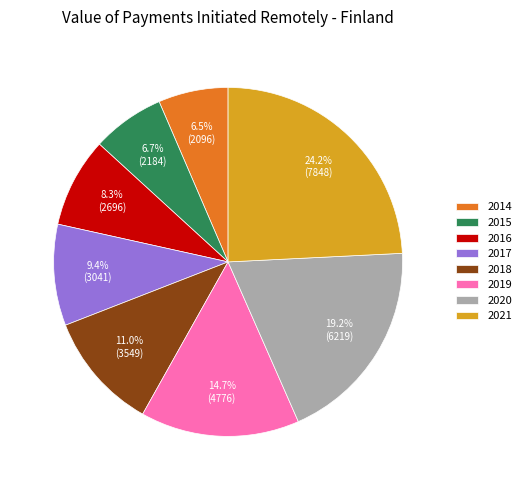

How many slices are in this pie chart?

8